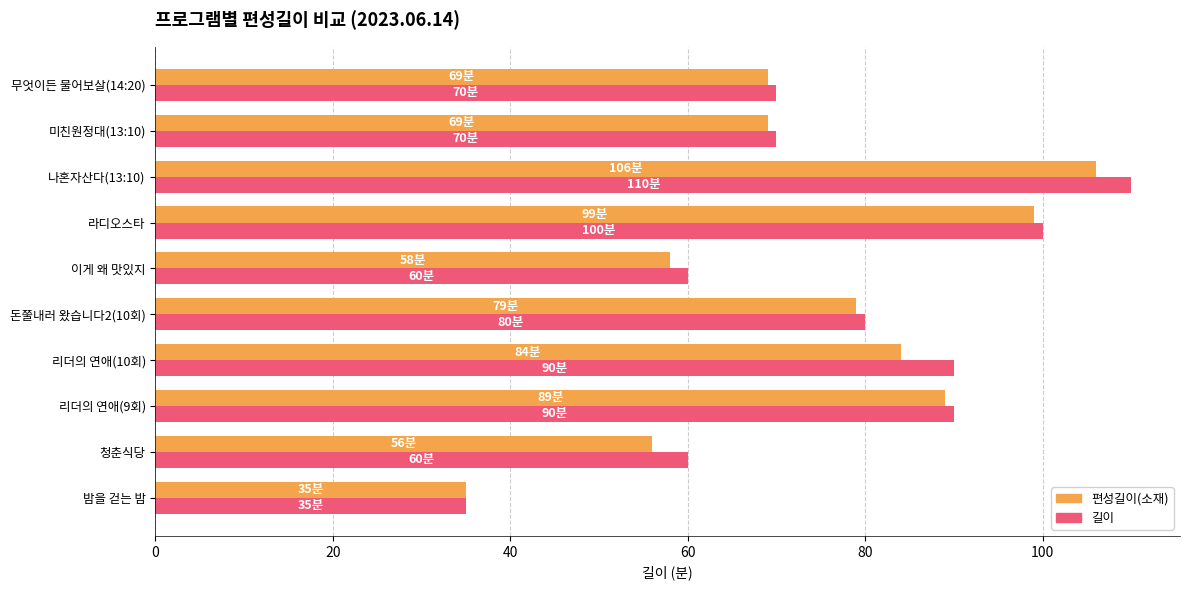

What is the difference between the maximum and minimum values in the 길이 series?

75